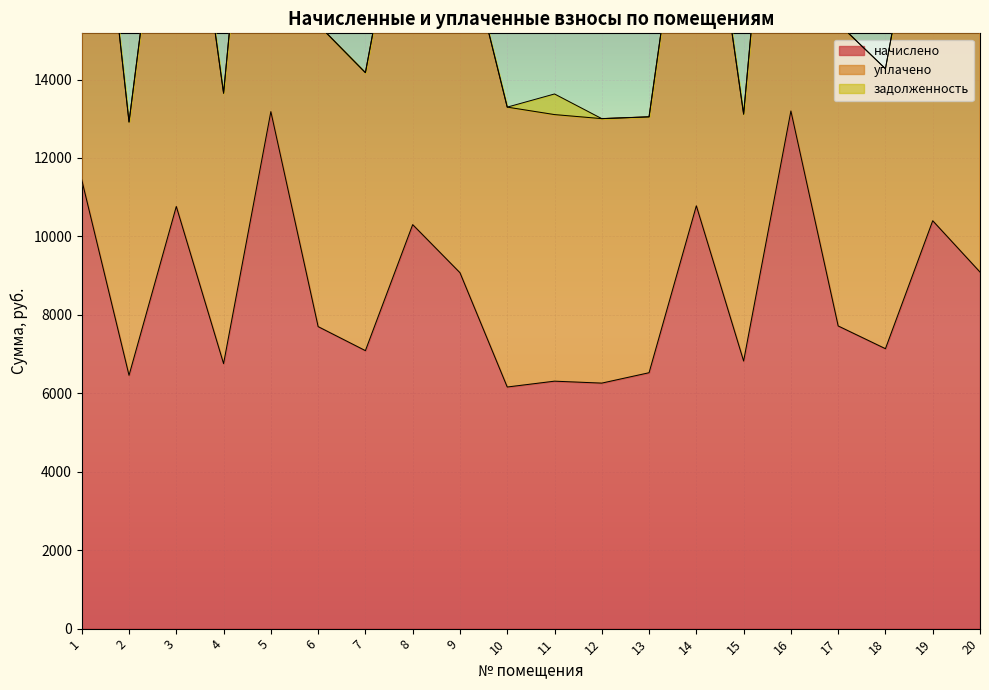

What is the minimum value for начислено?

6160.3